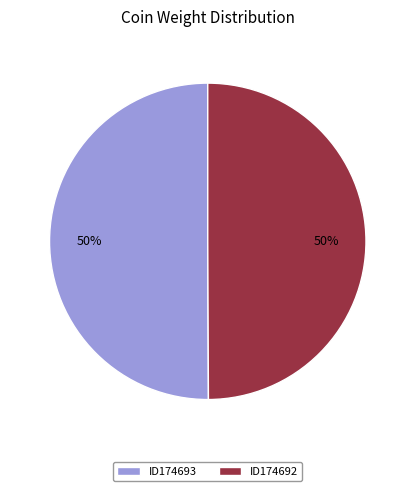

Combined, do ID174693 and ID174692 account for over 50%?

Yes